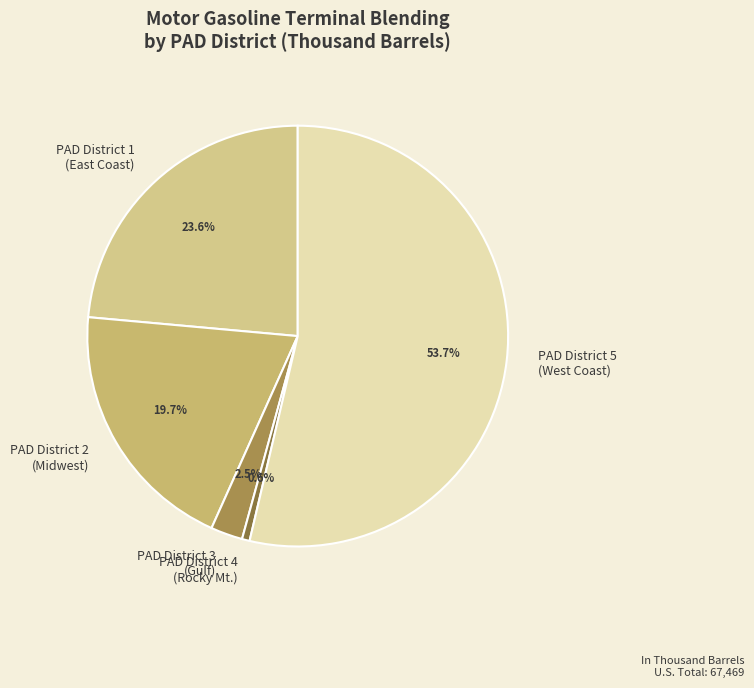

Is there any slice that represents more than half of the pie?

Yes